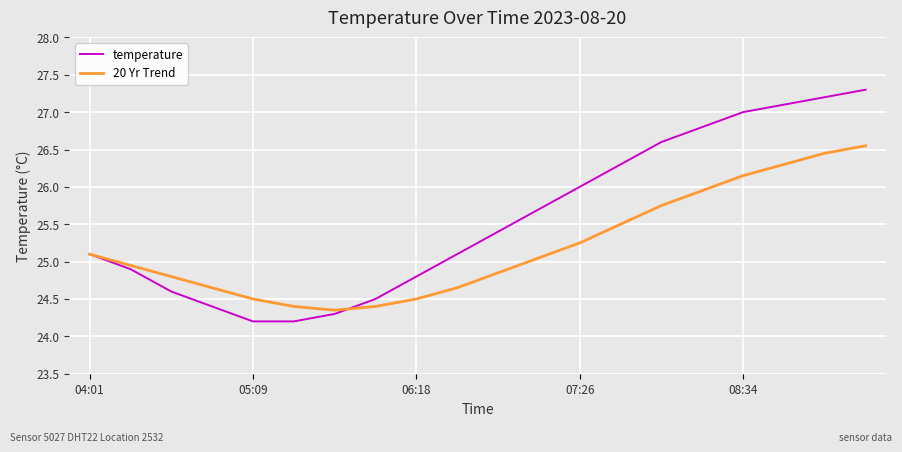

Rank the series by their average value, from highest to lowest.

temperature, 20 Yr Trend